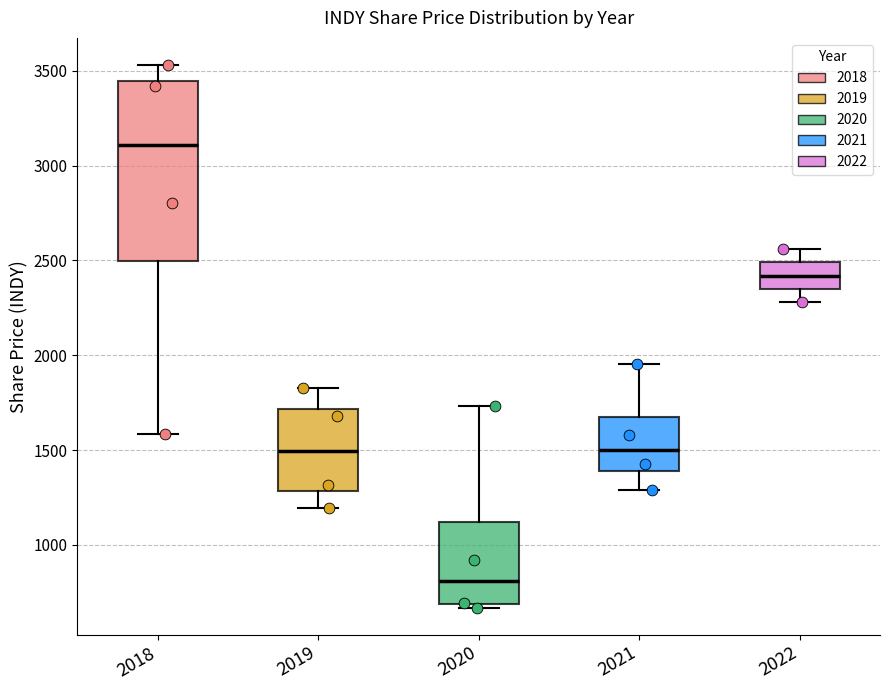

Which box is the tallest, from its lower edge to its upper edge?

2018